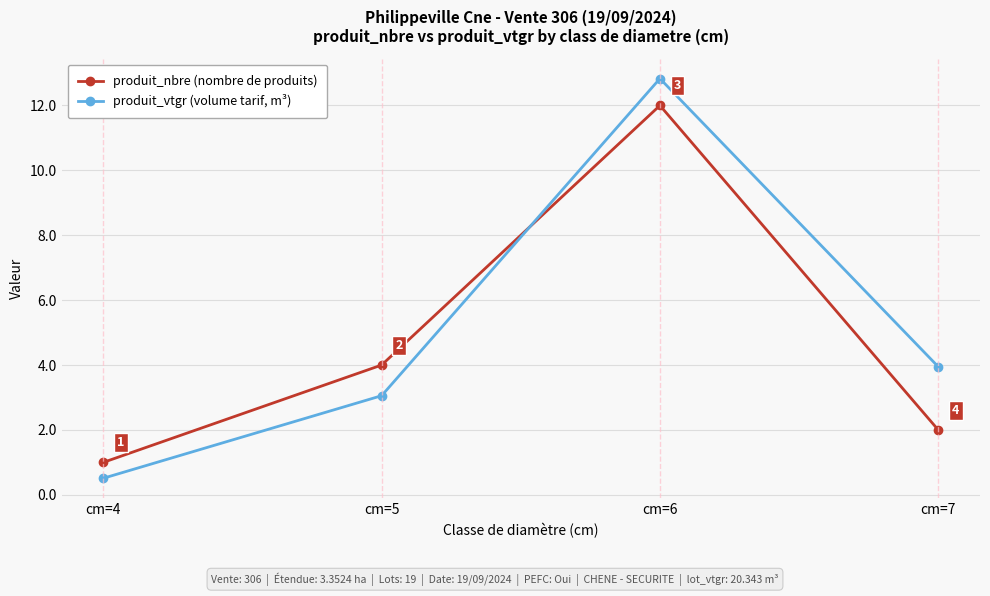

Between cm=4 and cm=5, which series saw the biggest shift?

produit_nbre (nombre de produits)